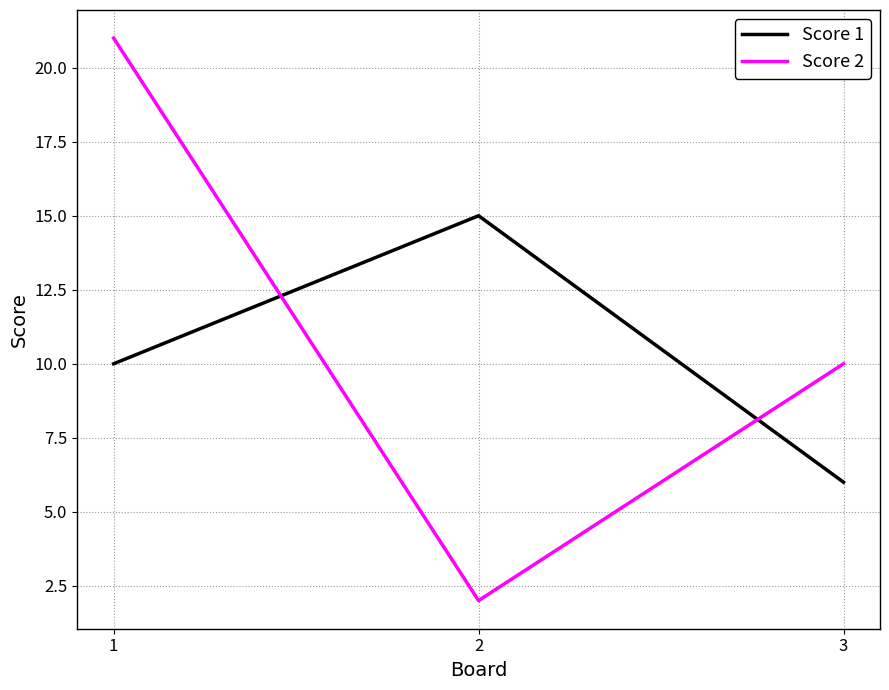

Which series has the largest total across all categories?

Score 2